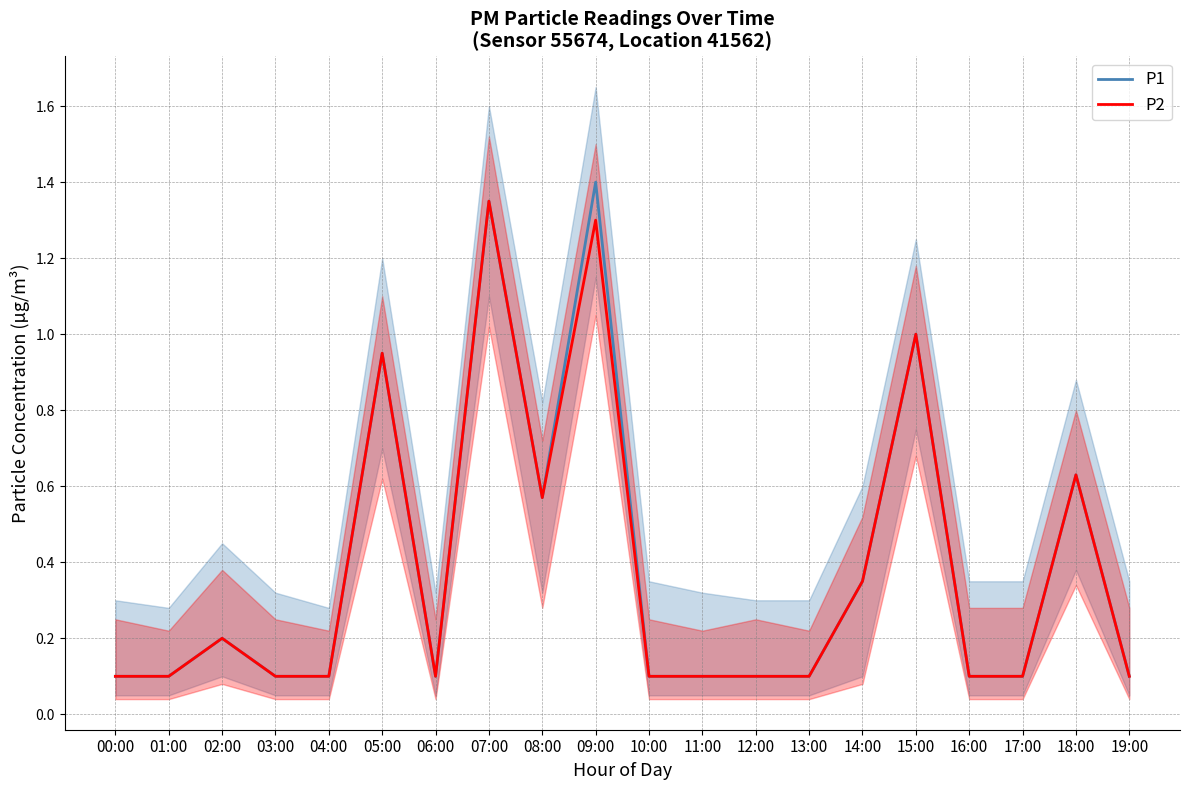

What is the value of the P2 point at the 20th from the left?

0.1